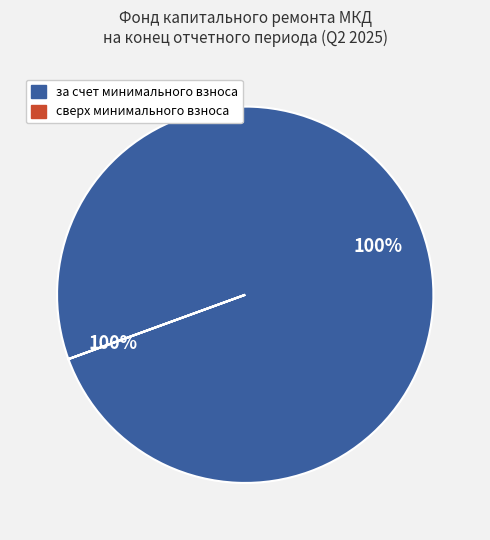

Does any single category account for the majority?

Yes